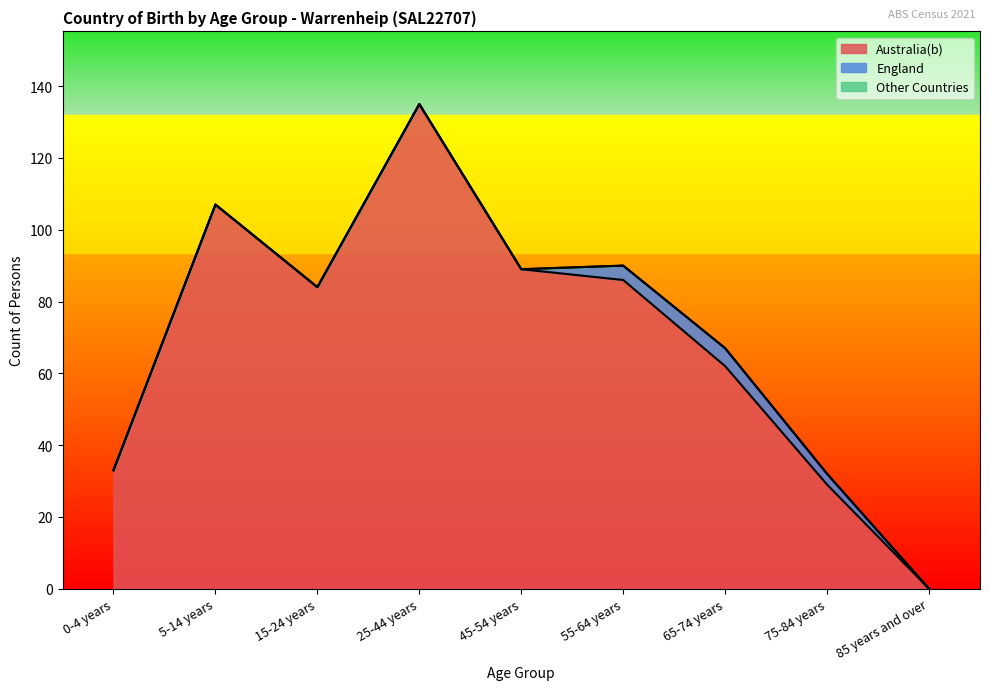

What are all the series names shown in the legend?

Australia(b), England, Other Countries